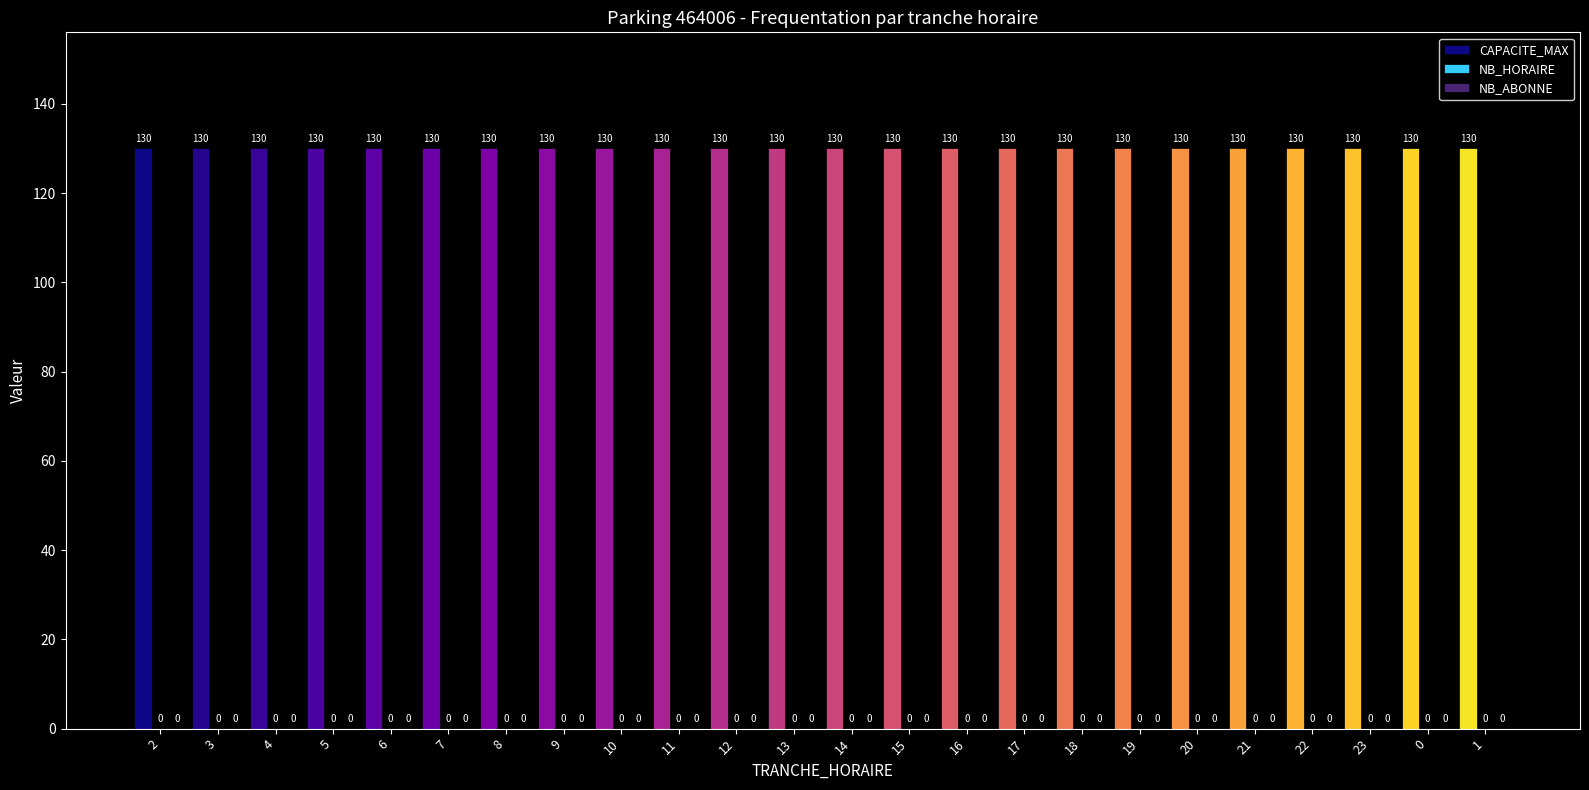

List the series in order of their peak value, highest first.

CAPACITE_MAX, NB_HORAIRE, NB_ABONNE